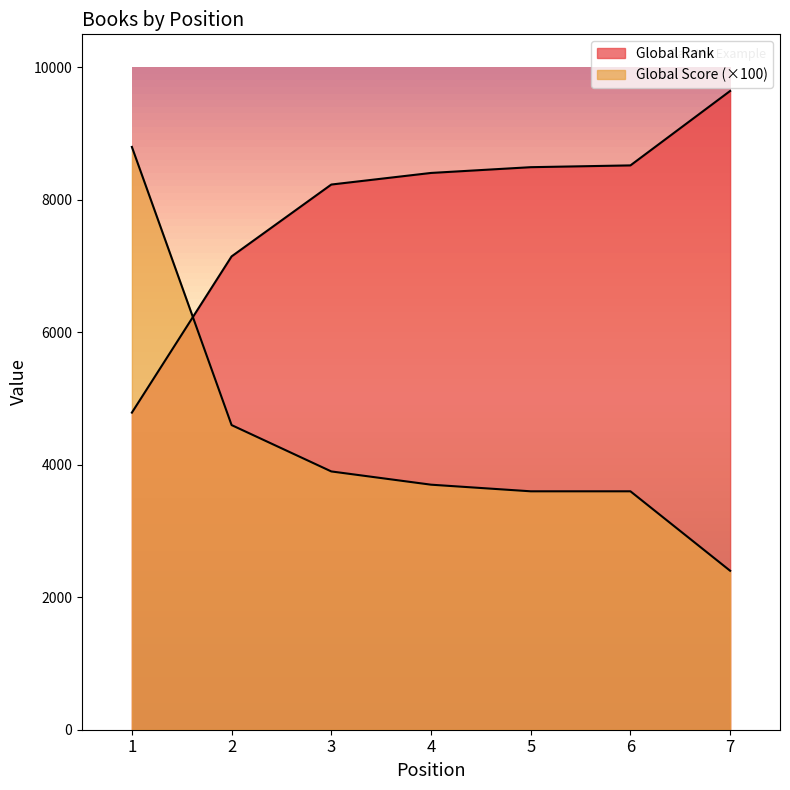

Rank the series by their maximum value, from lowest to highest.

Global Score, Global Rank